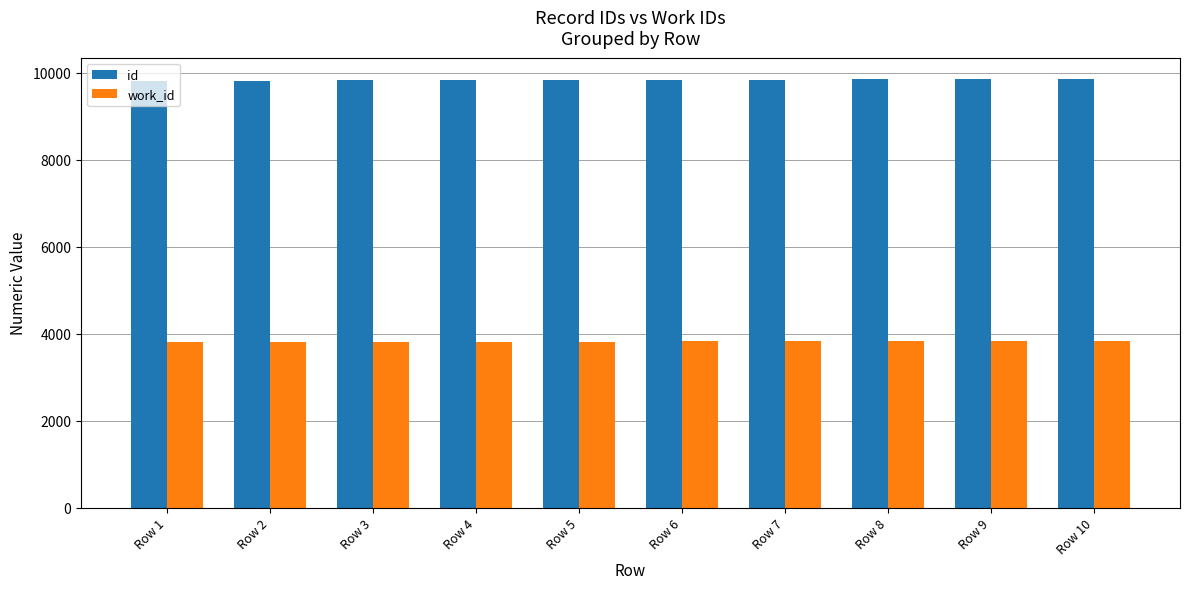

What is the average value of the id series?

9835